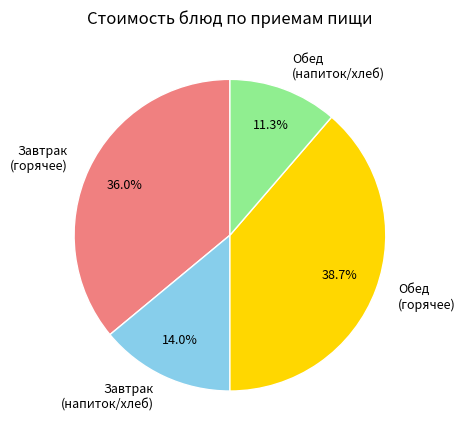

How many segments does this pie chart have?

4